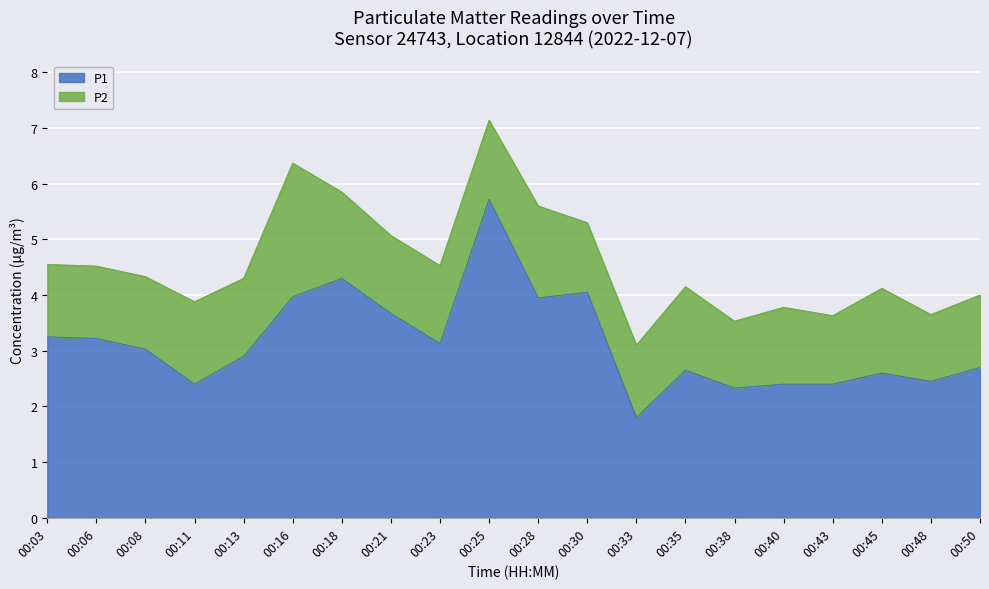

Reading left to right, list all the values displayed in this chart.

00:03=3.2	00:06=3.2	00:08=3.0	00:11=2.4	00:13=2.9	00:16=4.0	00:18=4.3	00:21=3.7	00:23=3.1	00:25=5.7	00:28=4.0	00:30=4.0	00:33=1.8	00:35=2.6	00:38=2.3	00:40=2.4	00:43=2.4	00:45=2.6	00:48=2.5	00:50=2.7